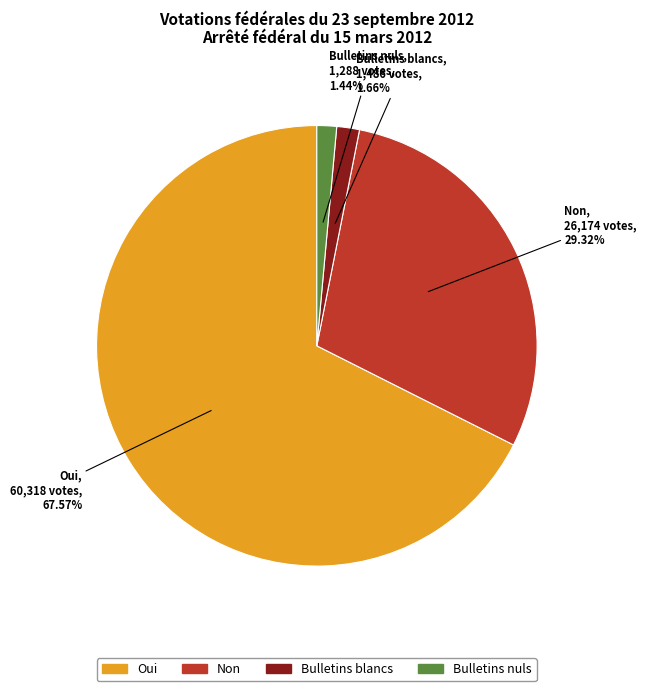

True or false: Oui accounts for 57% of the total.

False